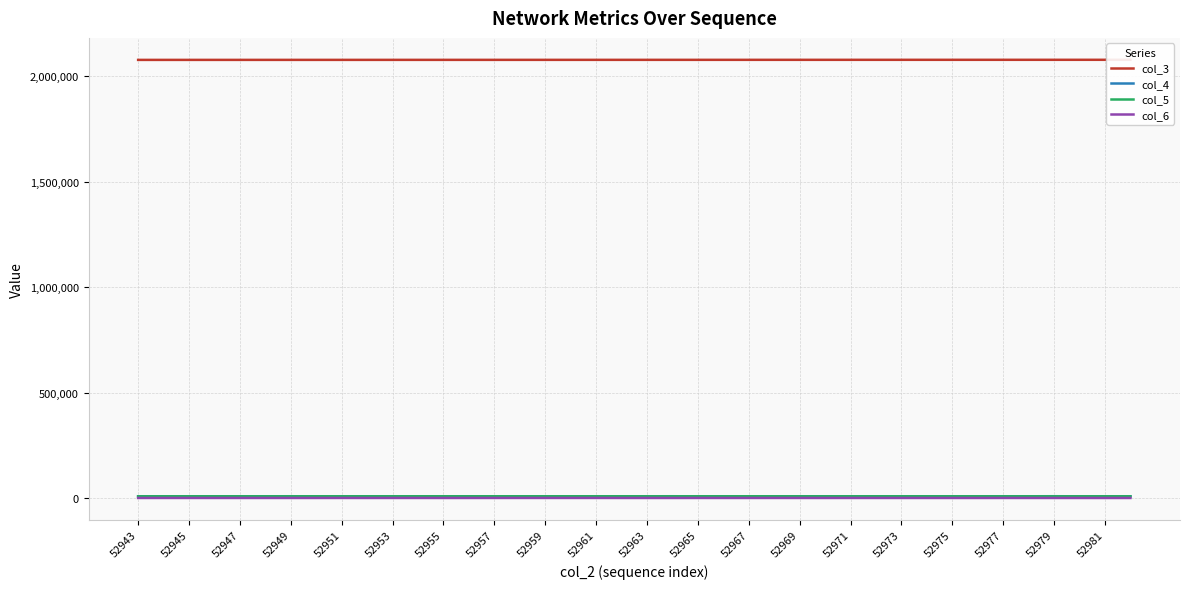

Is it true that col_5 equals 9205 at 52973?

True